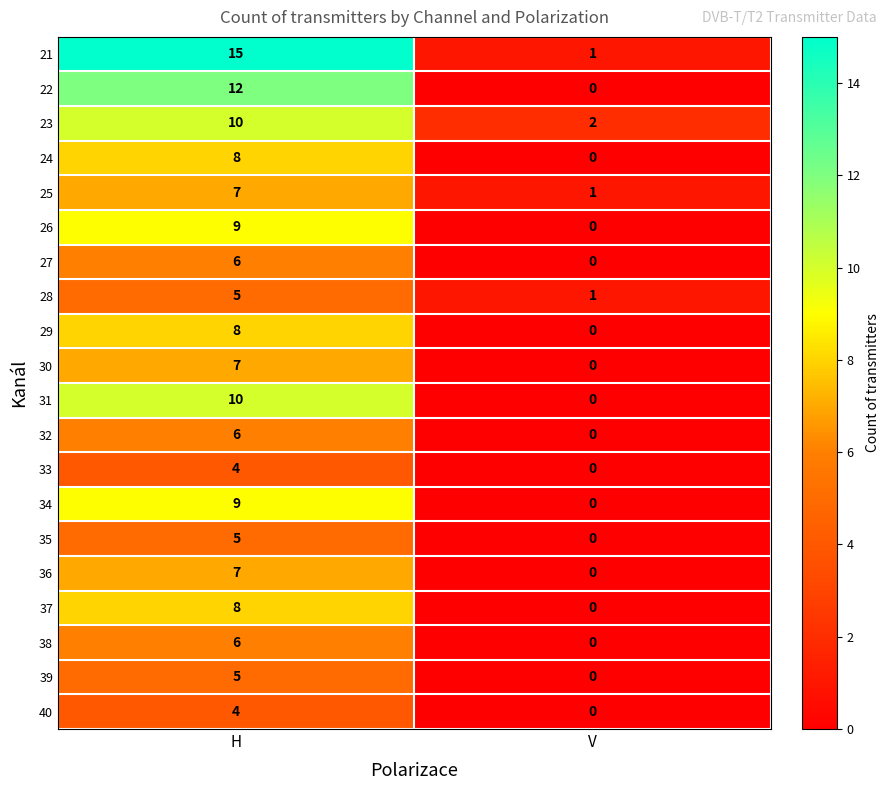

The 38 series shows -4 at V. True or false?

False